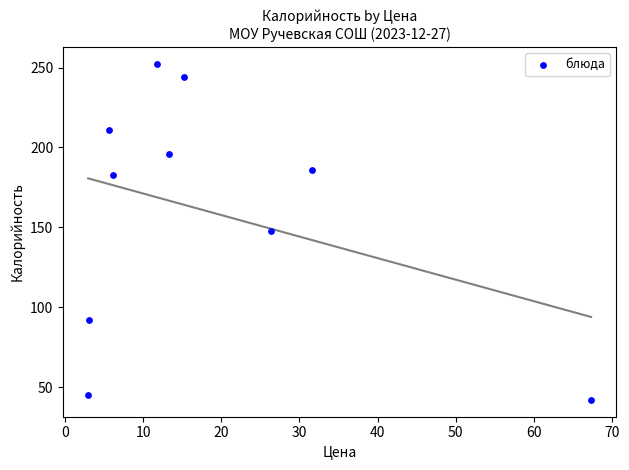

What is the average Y value?

159.9